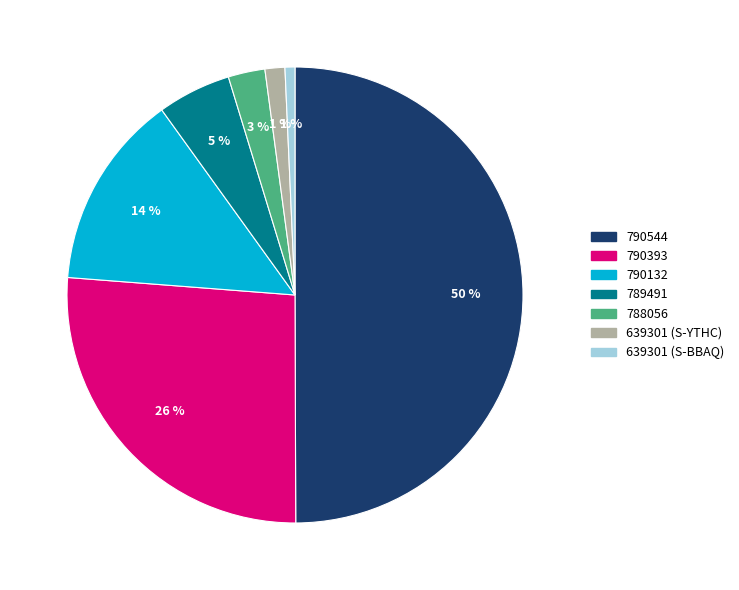

What percentage is the 639301 (S-BBAQ) slice, to the nearest percent?

1%